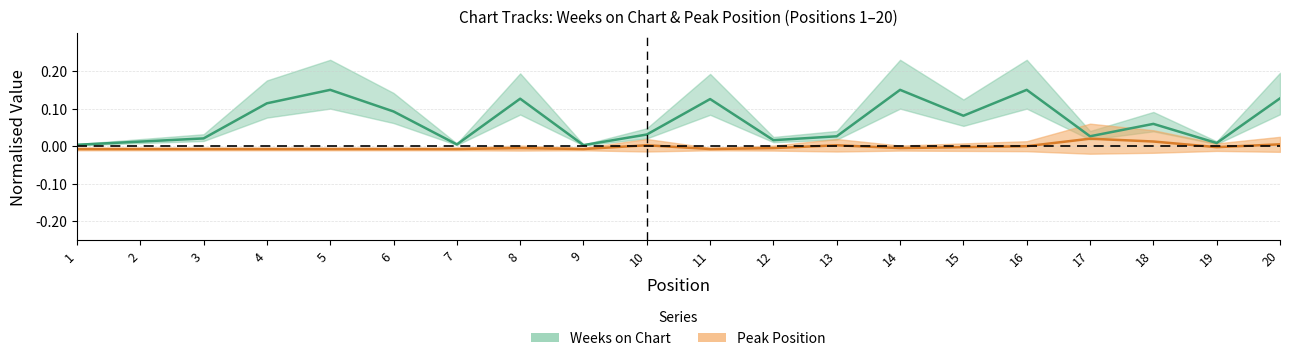

The Weeks on Chart series shows 0.0 at 1. True or false?

False